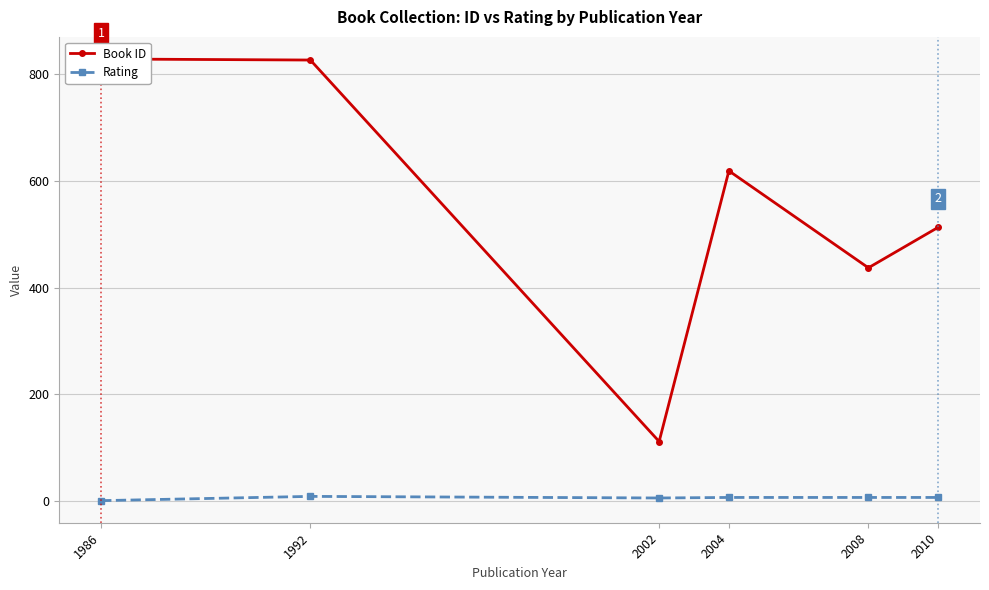

At which category is the sum across all series the highest?

1992